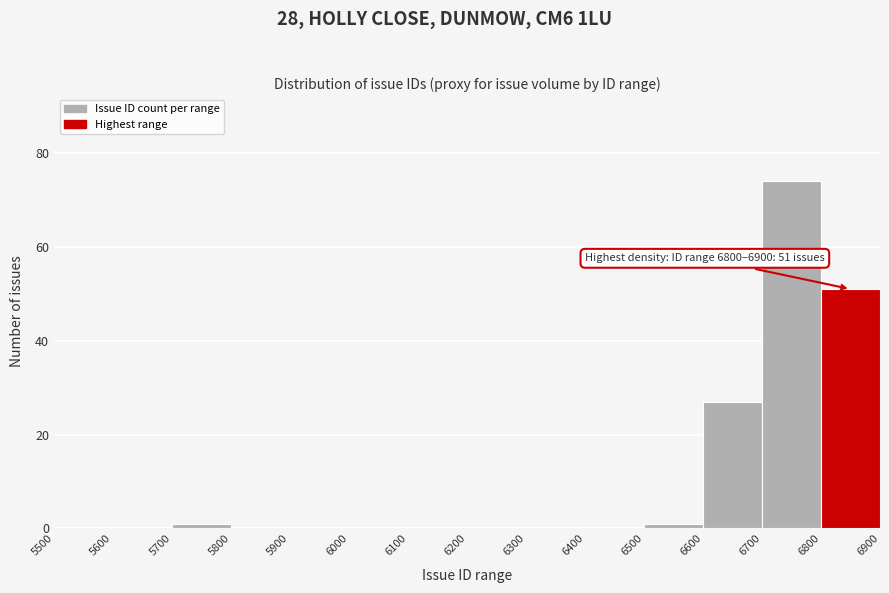

Which range on the x-axis has the tallest bar?

6700 to 6800